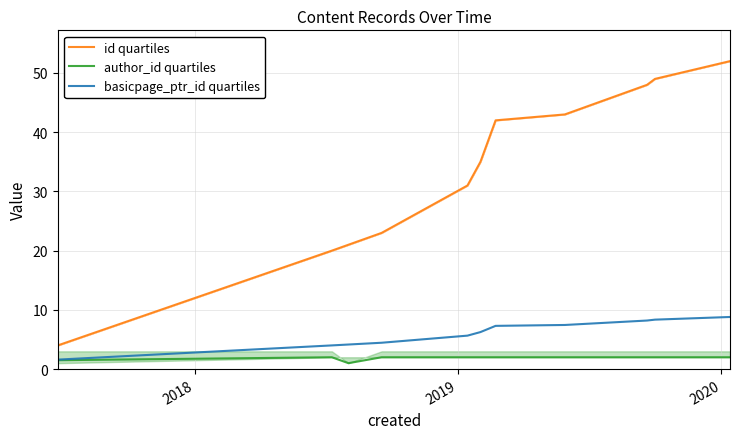

True or false: basicpage_ptr_id quartiles has more than 2 interior local peaks.

False